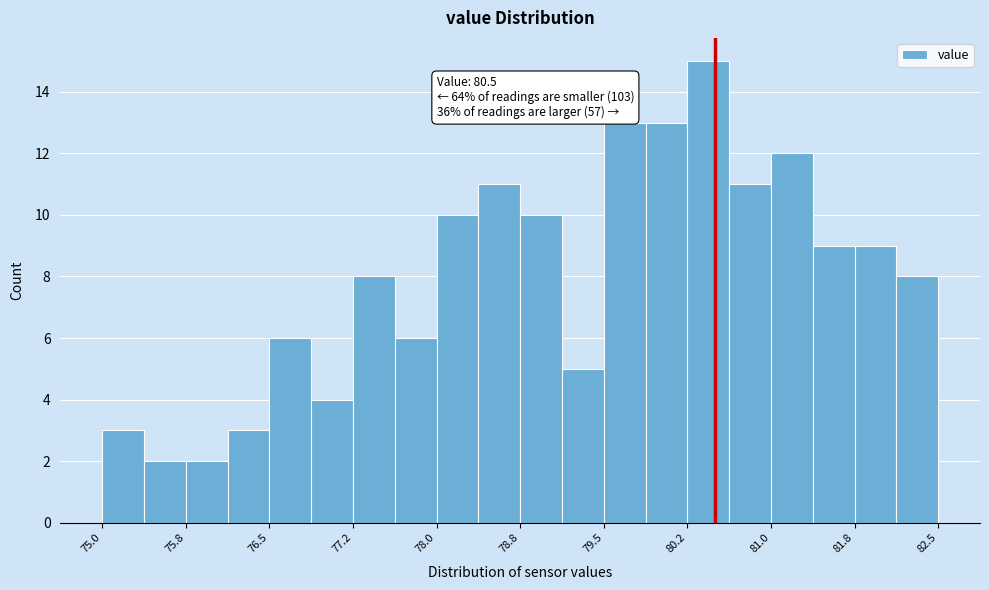

Read against the x-axis, roughly where is the centre of the tallest bar?

80.4